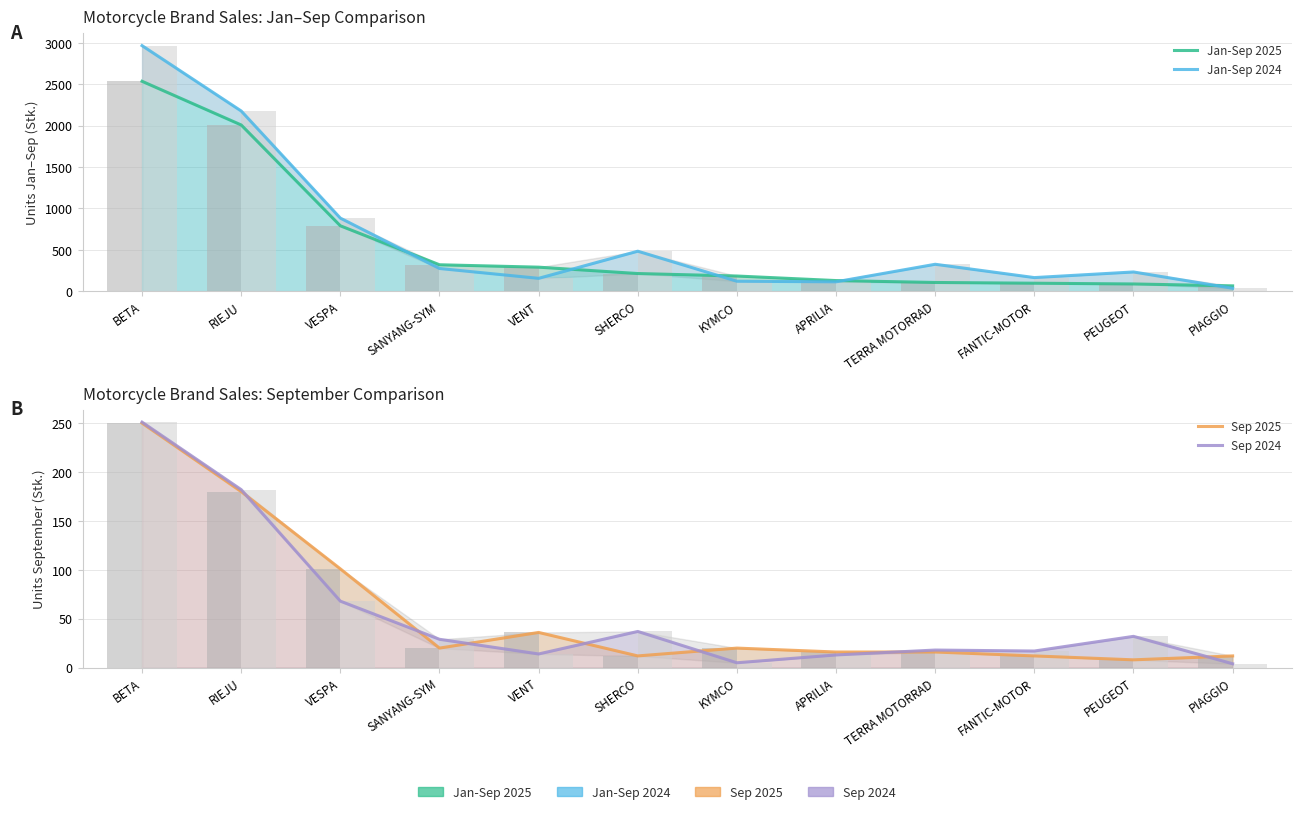

List the labels in order of Sep 2025 value, smallest first.

PEUGEOT, SHERCO, FANTIC-MOTOR, PIAGGIO, APRILIA, TERRA MOTORRAD, SANYANG-SYM, KYMCO, VENT, VESPA, RIEJU, BETA